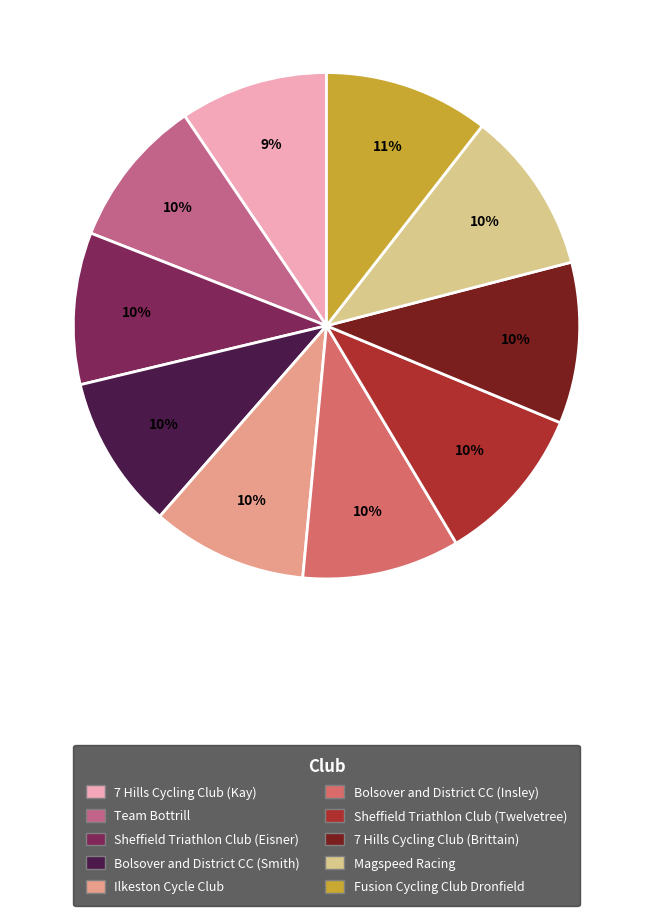

Rank the categories by value from highest to lowest.

Fusion Cycling Club Dronfield, Magspeed Racing, 7 Hills Cycling Club (Brittain), Sheffield Triathlon Club (Twelvetree), Bolsover and District CC (Insley), Ilkeston Cycle Club, Bolsover and District CC (Smith), Sheffield Triathlon Club (Eisner), Team Bottrill, 7 Hills Cycling Club (Kay)